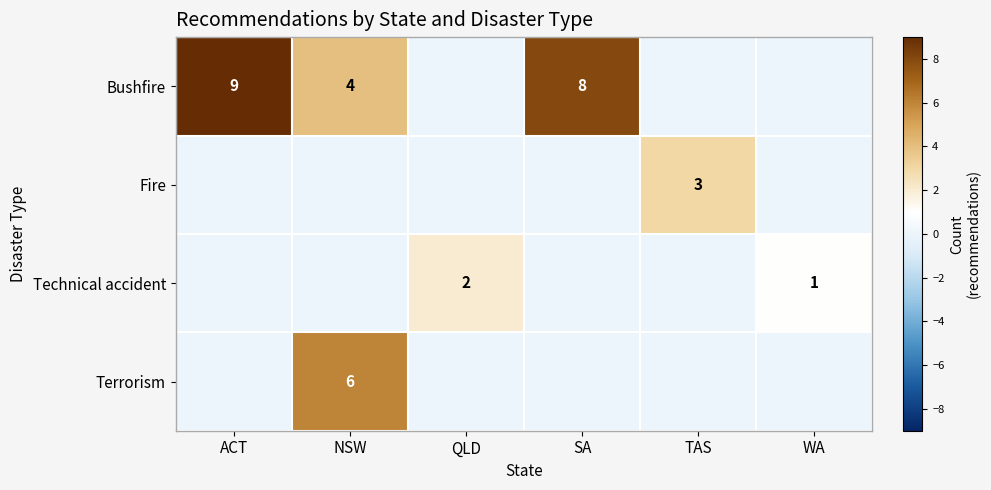

The value of Terrorism at NSW is 3. True or false?

False